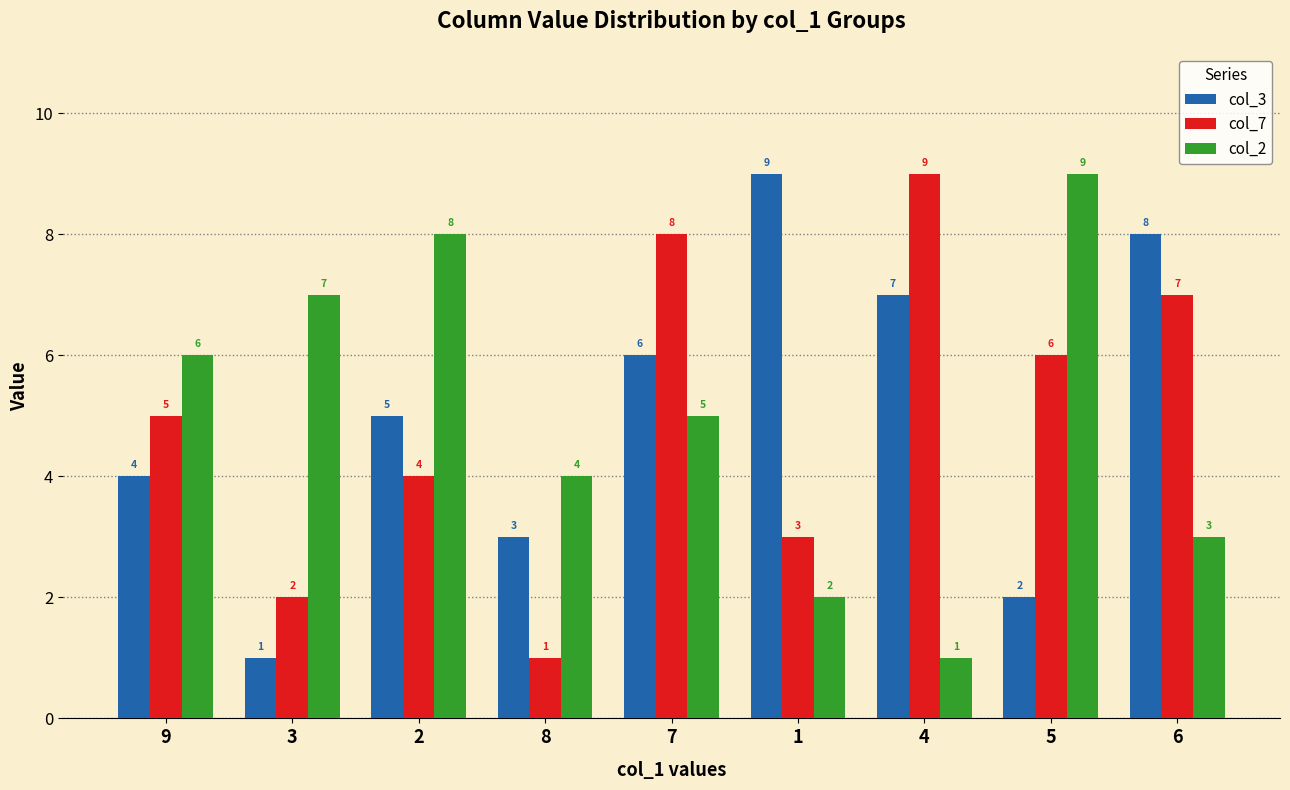

What is the difference between the highest and lowest values at 2?

4